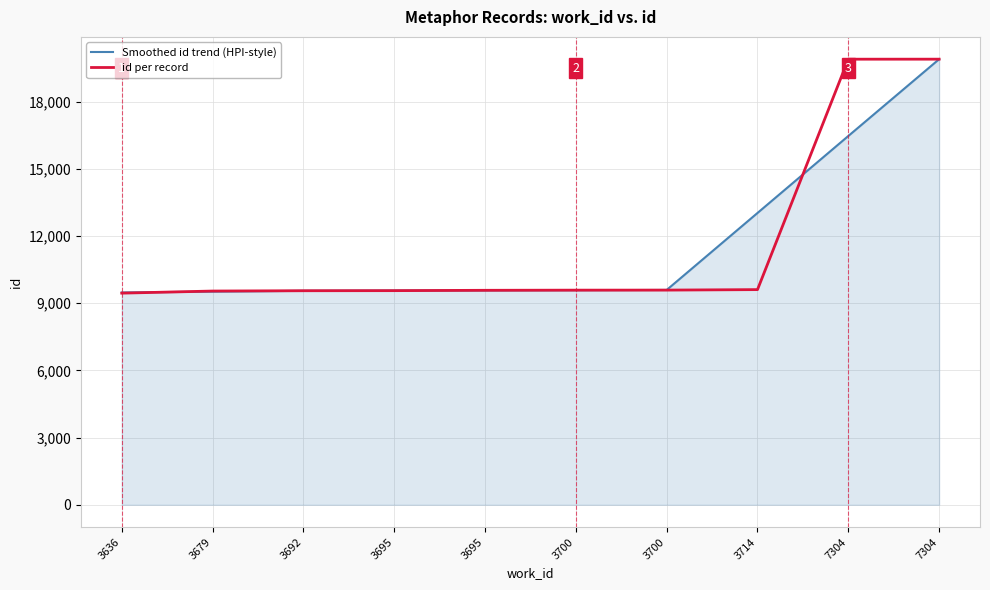

How many lines are shown in the chart?

2